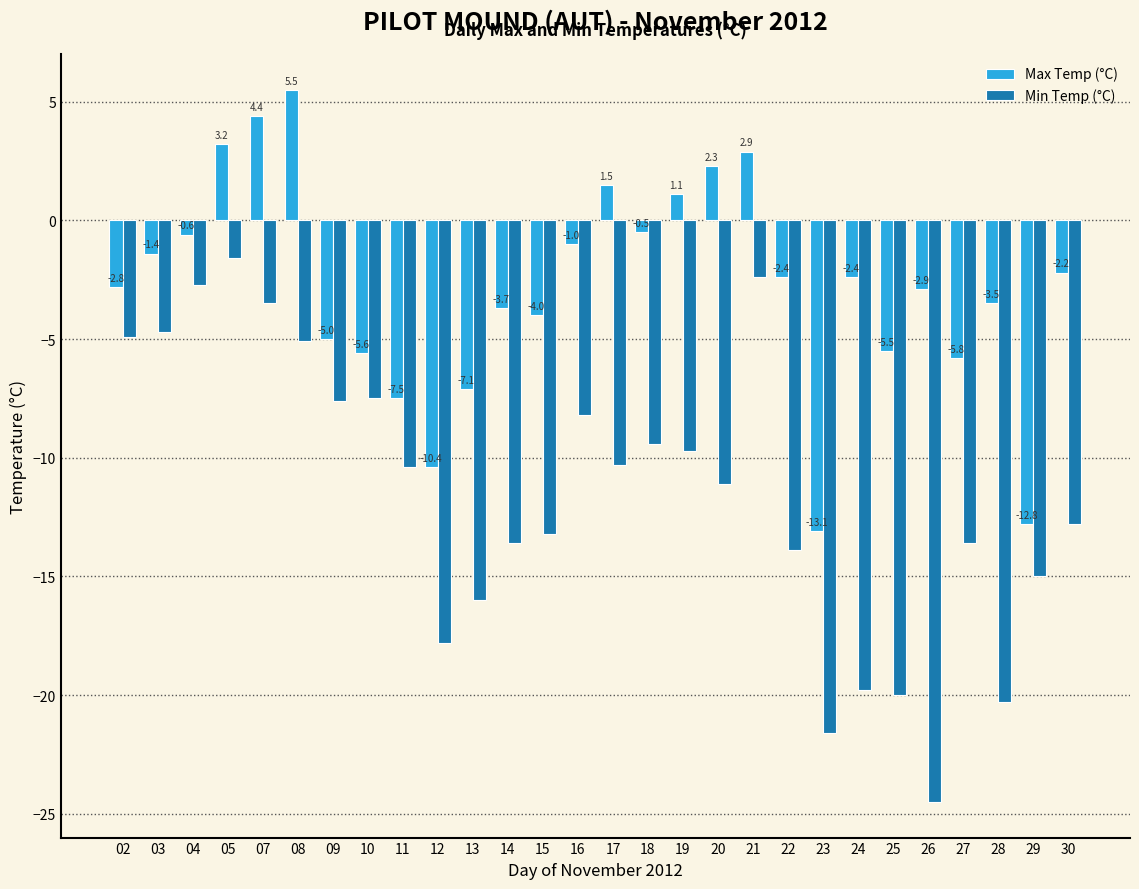

At which label does Max Temp (°C) first exceed -2?

03